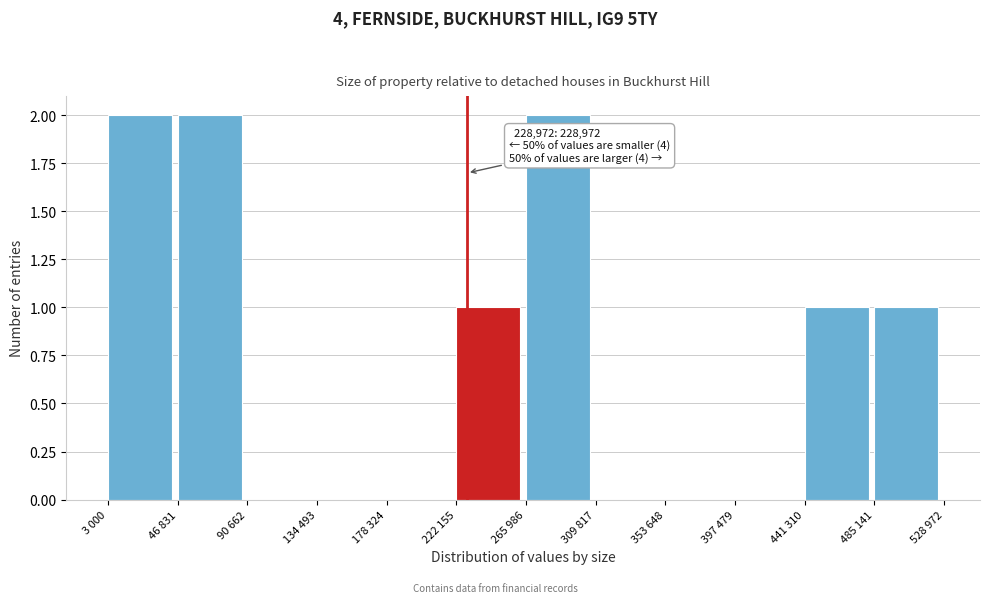

Reading left to right, extract all data points from this chart.

3 000=2	46 831=2	90 662=0	134 493=0	178 324=0	222 155=1	265 986=2	309 817=0	353 648=0	397 479=0	441 310=1	485 141=1